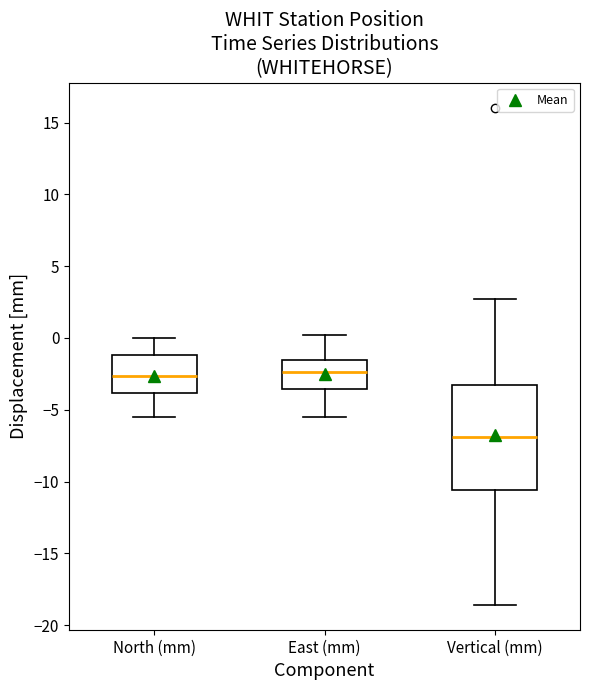

Reading left to right, transcribe this box plot: for each box, give where its median line is, the range the box spans, and where its two whiskers end, as read against the y-axis. The values are not printed on the chart, so give them approximately, as read against the axis.

North (mm): median -2.5, box -4.0 to -1.0, whiskers -5.5 to 0.0
East (mm): median -2.5, box -3.5 to -1.5, whiskers -5.5 to 0.0
Vertical (mm): median -7.0, box -10.5 to -3.5, whiskers -18.5 to 2.5